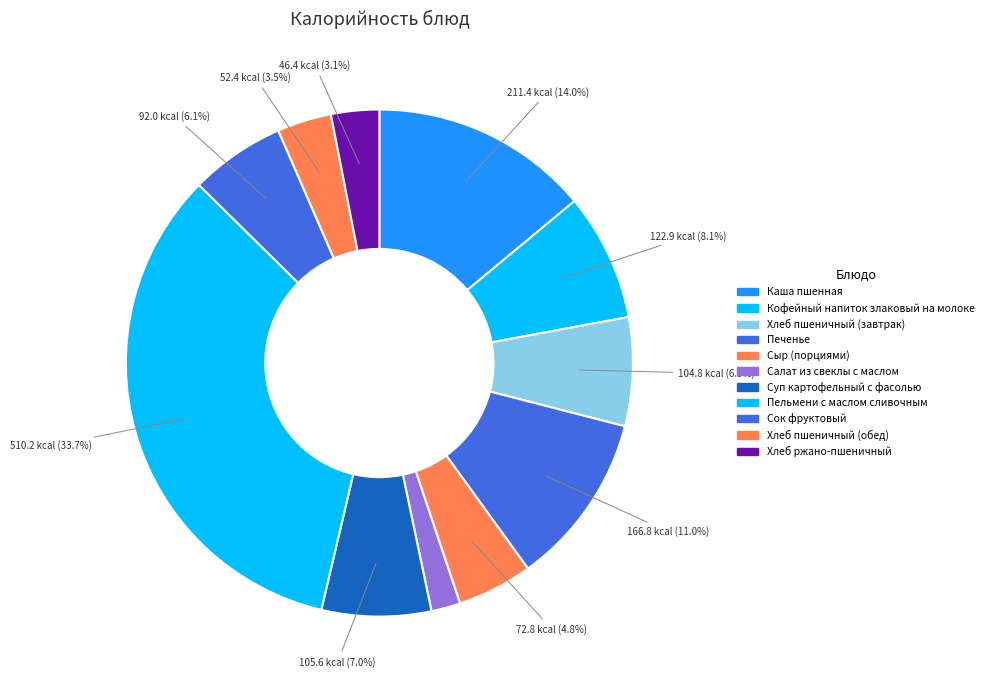

Does Салат из свеклы с маслом account for over 50% of the chart?

No